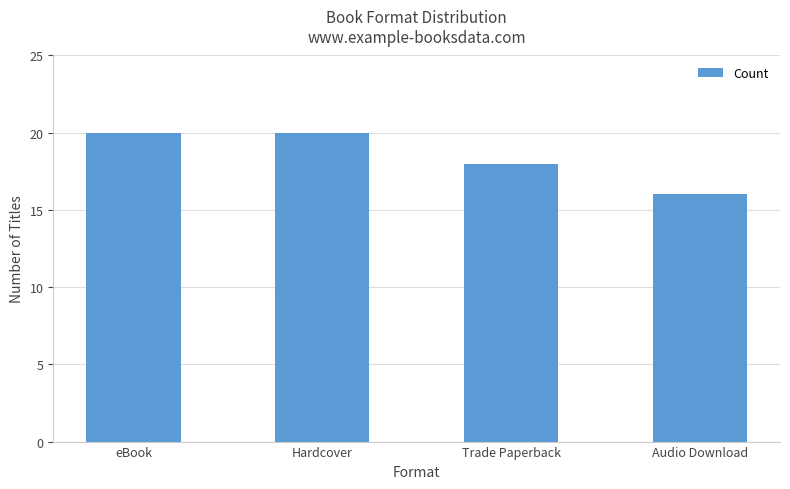

What is the difference between the maximum and second lowest values?

2